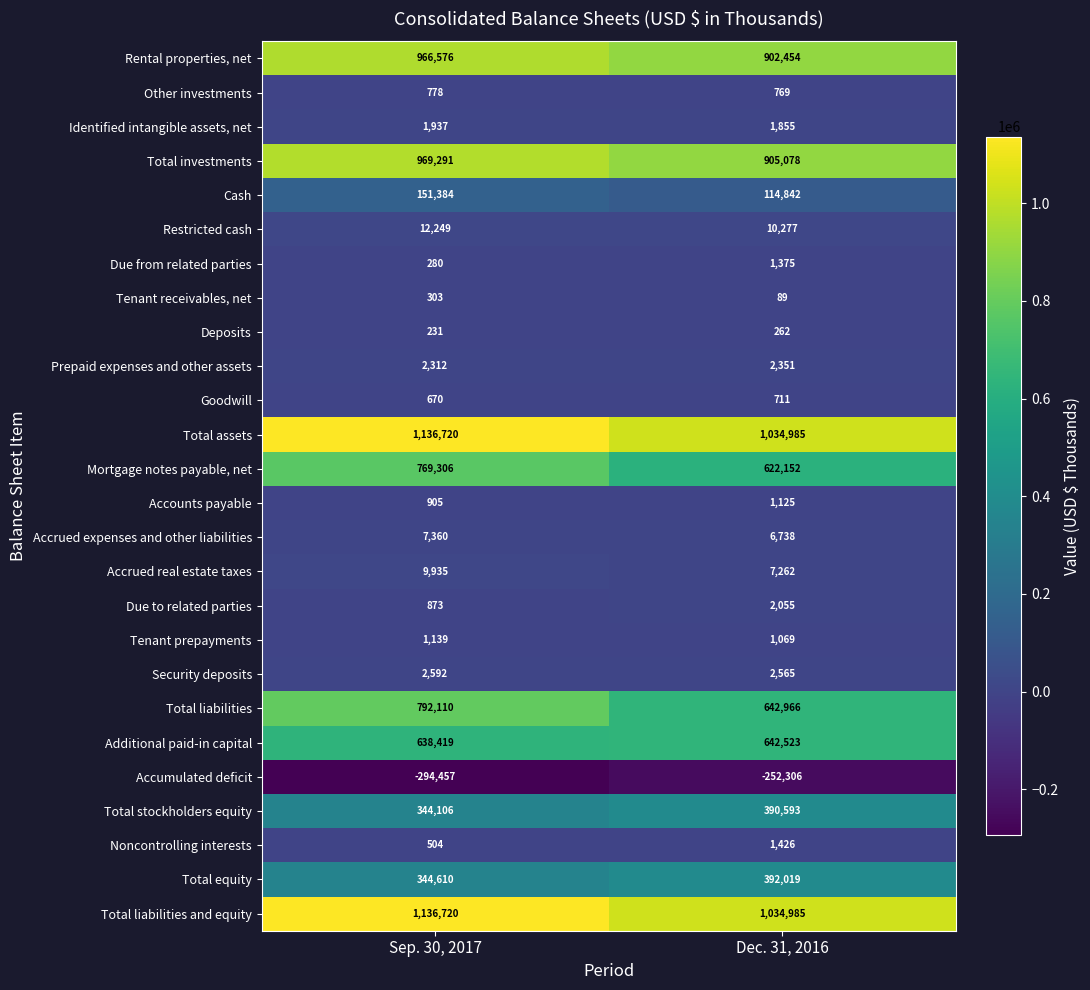

True or false: Prepaid expenses and other assets has a value of 2312 at Sep. 30, 2017.

True